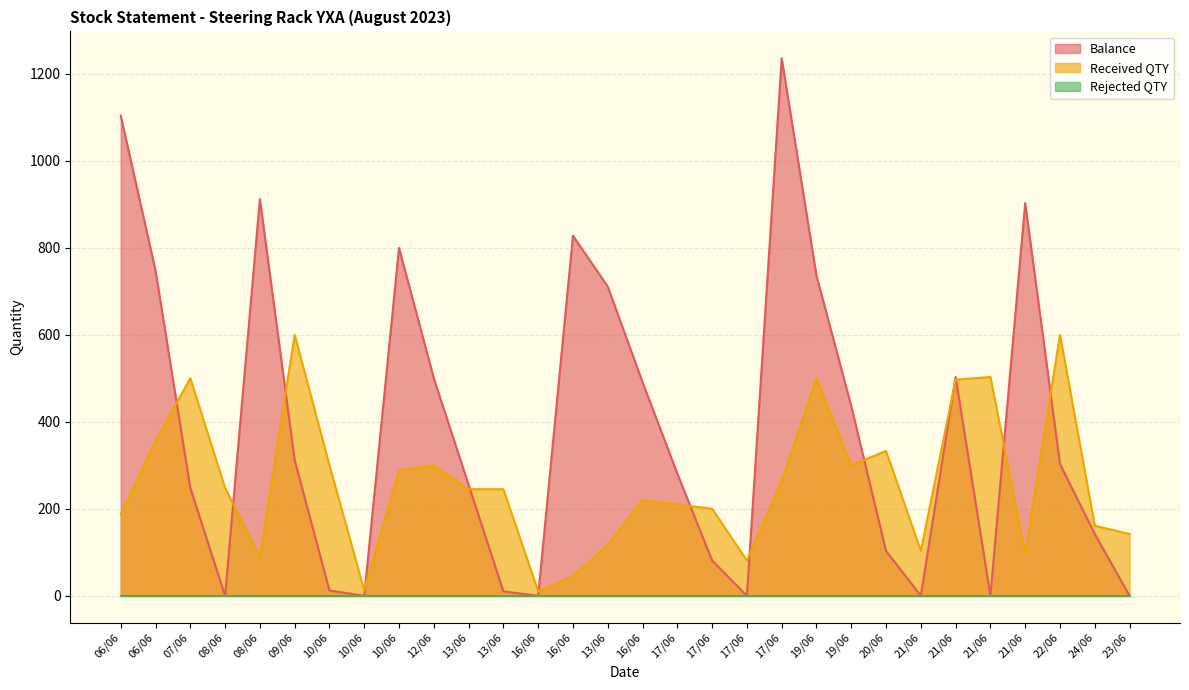

True or false: Balance has more than 2 points higher than both neighbors.

True